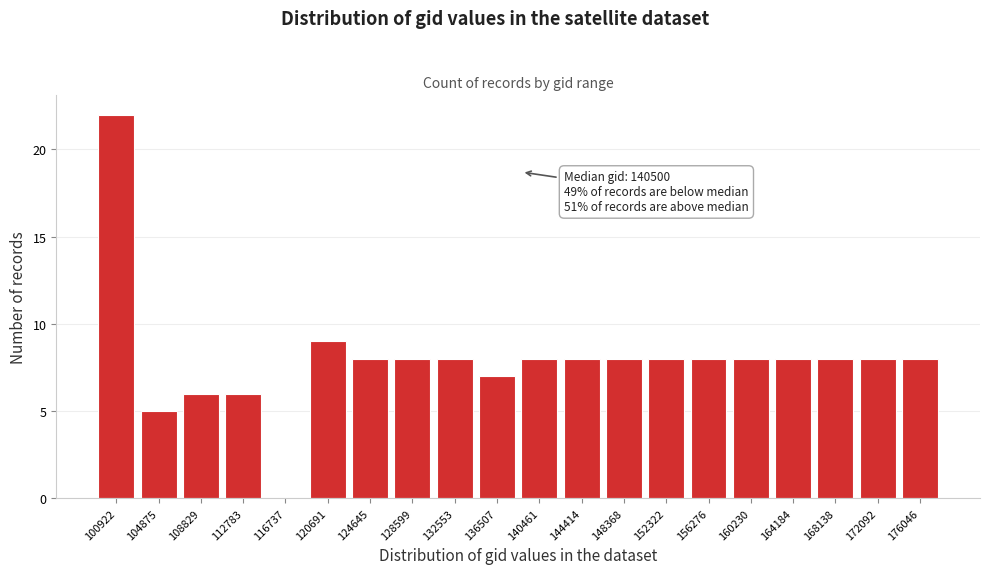

Reading left to right, transcribe all the data shown in this chart.

100922=22	104875=5	108829=6	112783=6	116737=0	120691=9	124645=8	128599=8	132553=8	136507=7	140461=8	144414=8	148368=8	152322=8	156276=8	160230=8	164184=8	168138=8	172092=8	176046=8